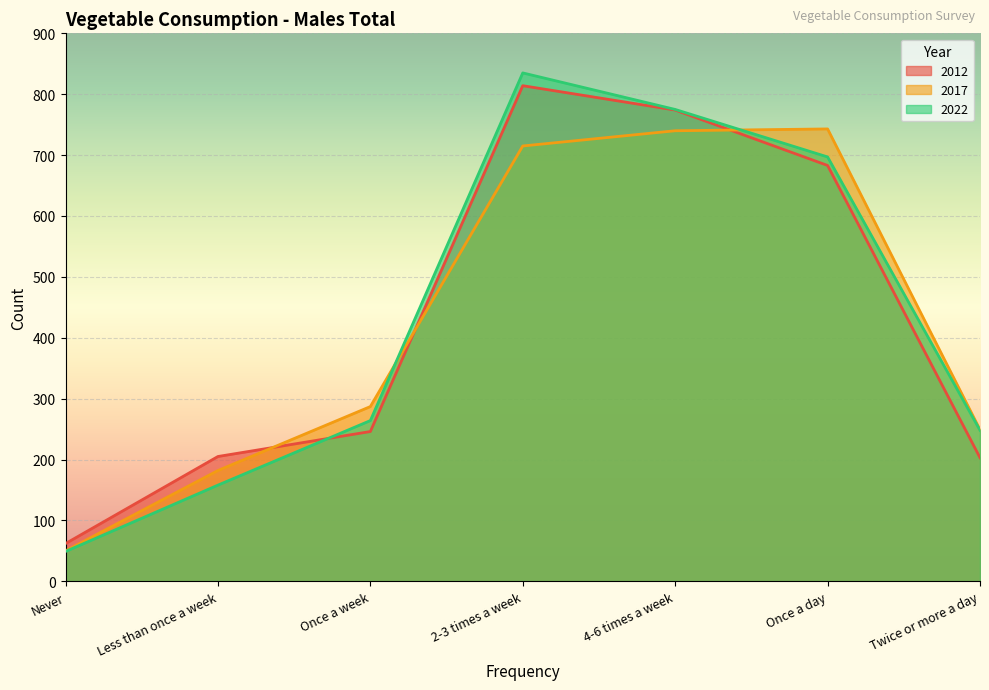

What is the difference between the highest and lowest values at Never?

13